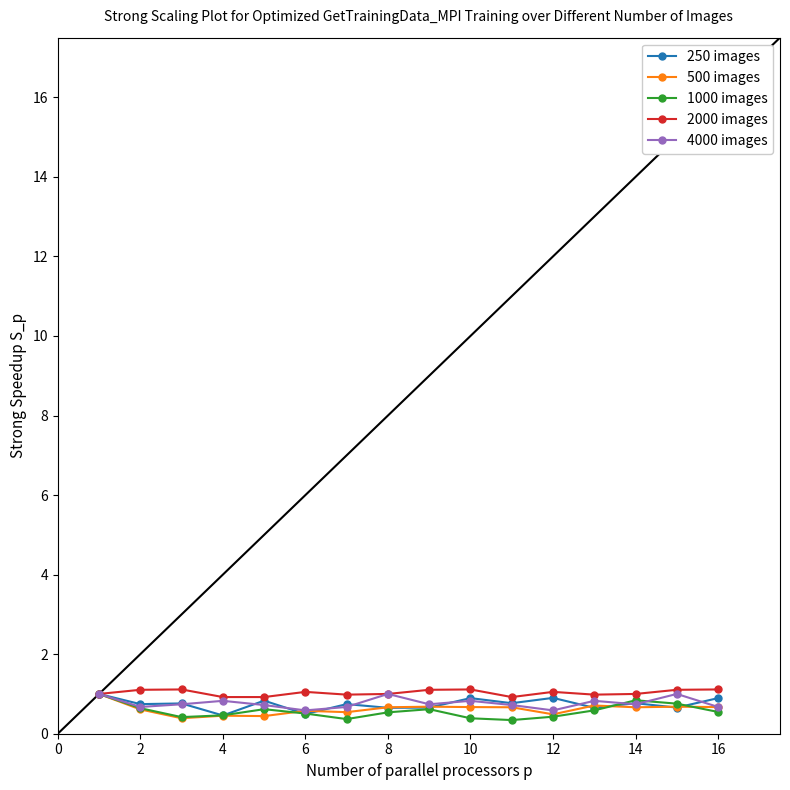

What is the greatest value displayed?

1.1